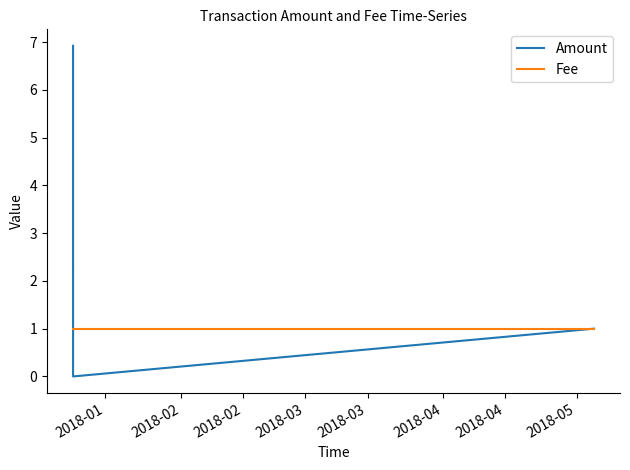

How many lines are shown in the chart?

2